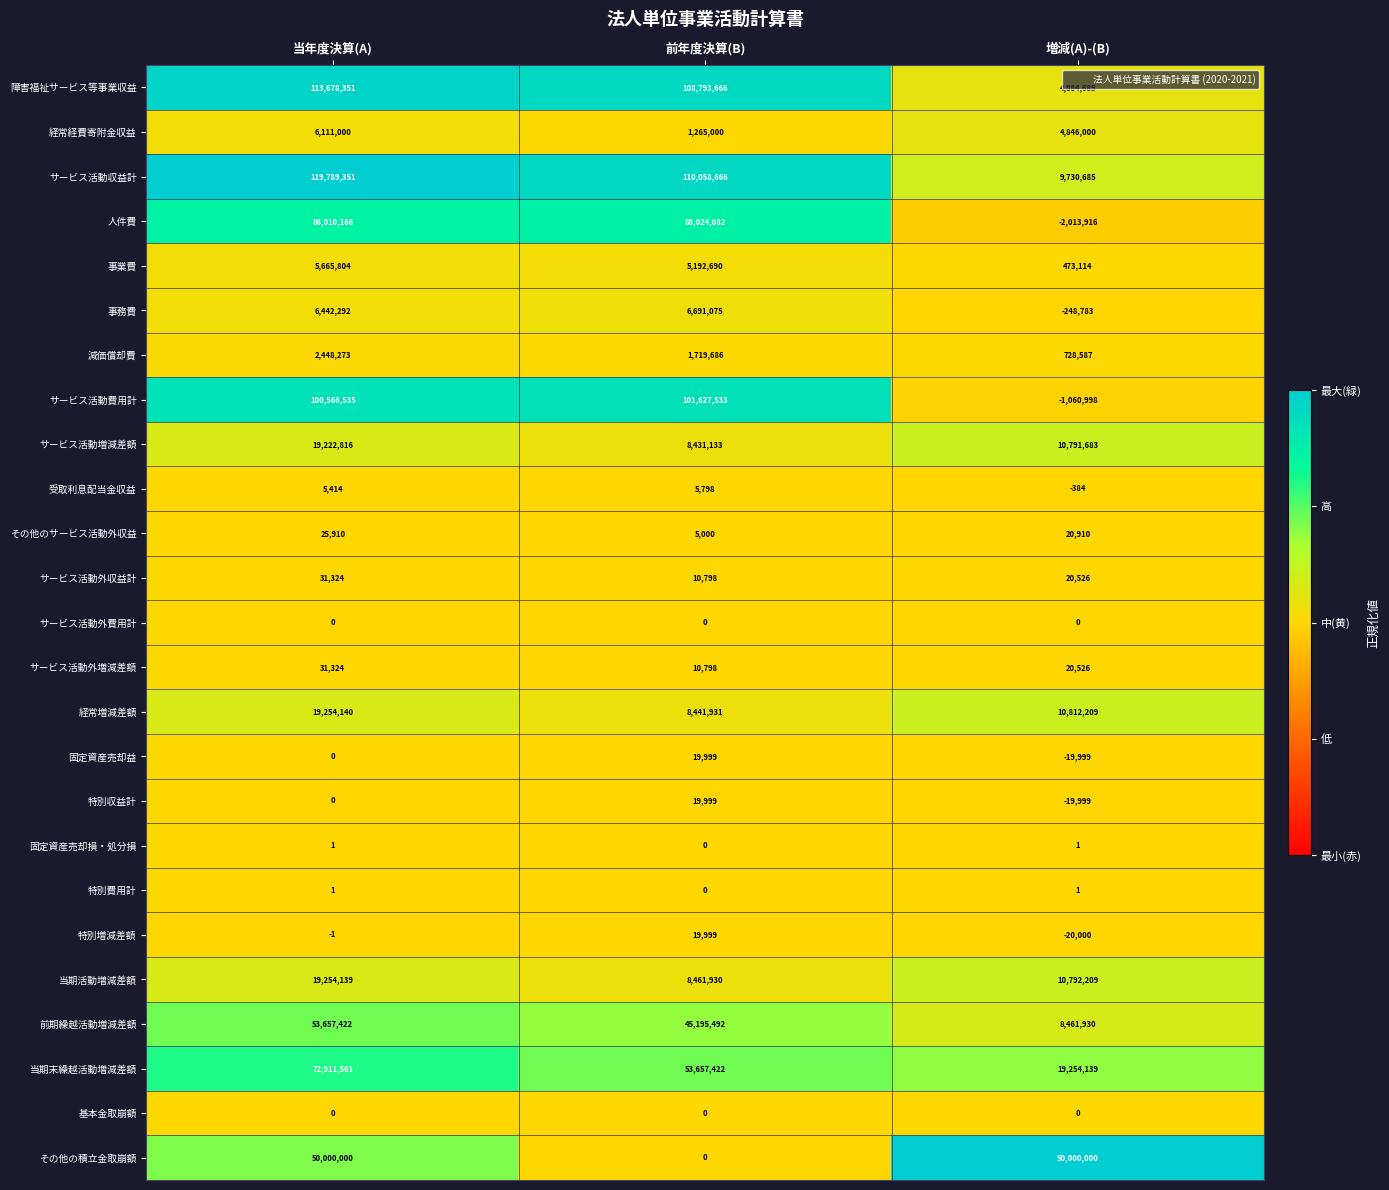

What is the approximate value of サービス活動費用計 at 増減(A)-(B), to the nearest 50?

-1061000